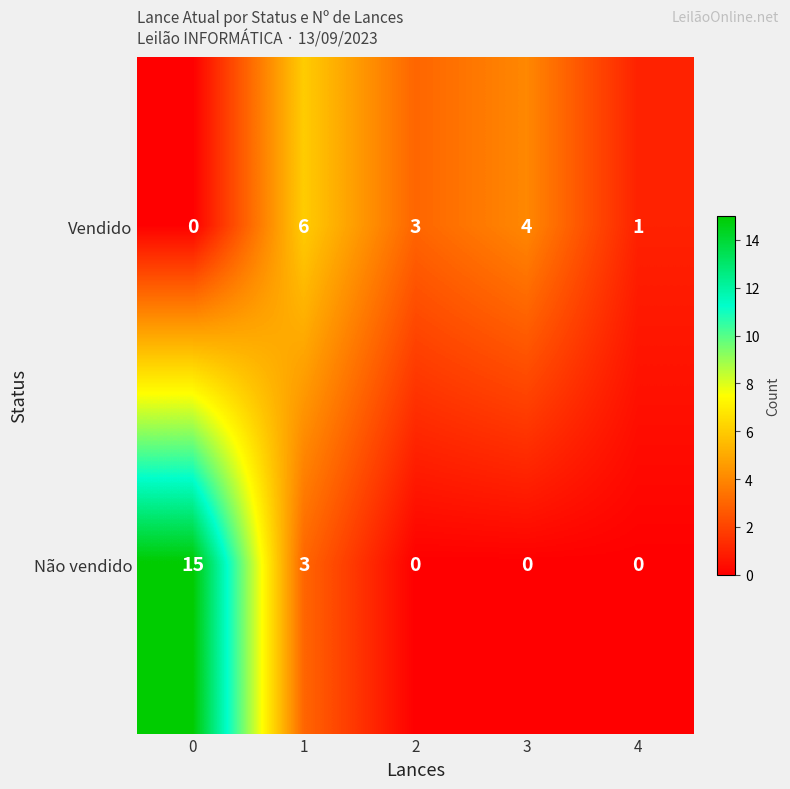

What is the total value across all series at 1?

9